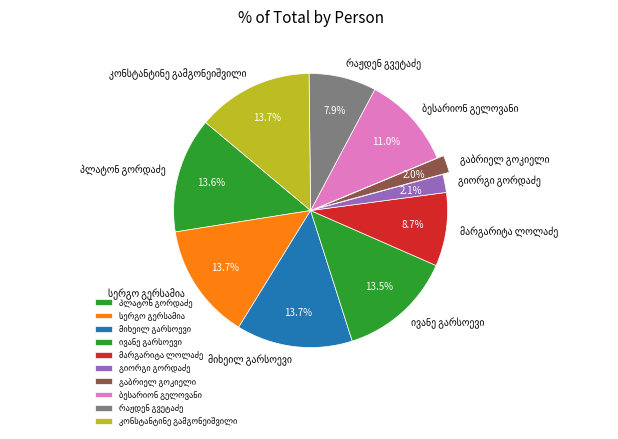

Is there a majority slice in this chart?

No